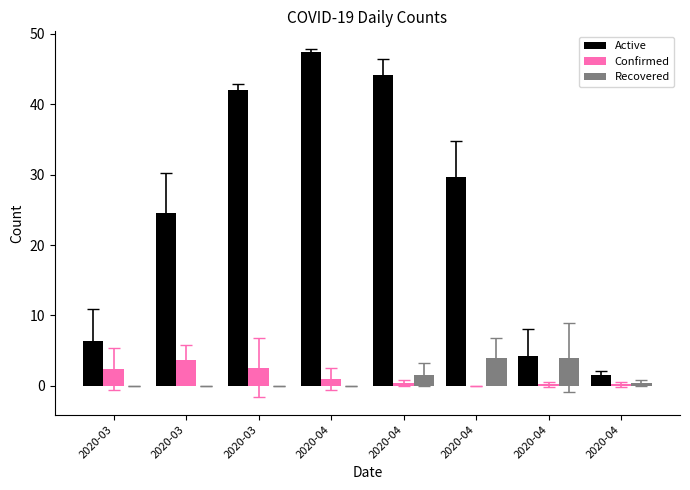

How many values in the Active series exceed 29?

4